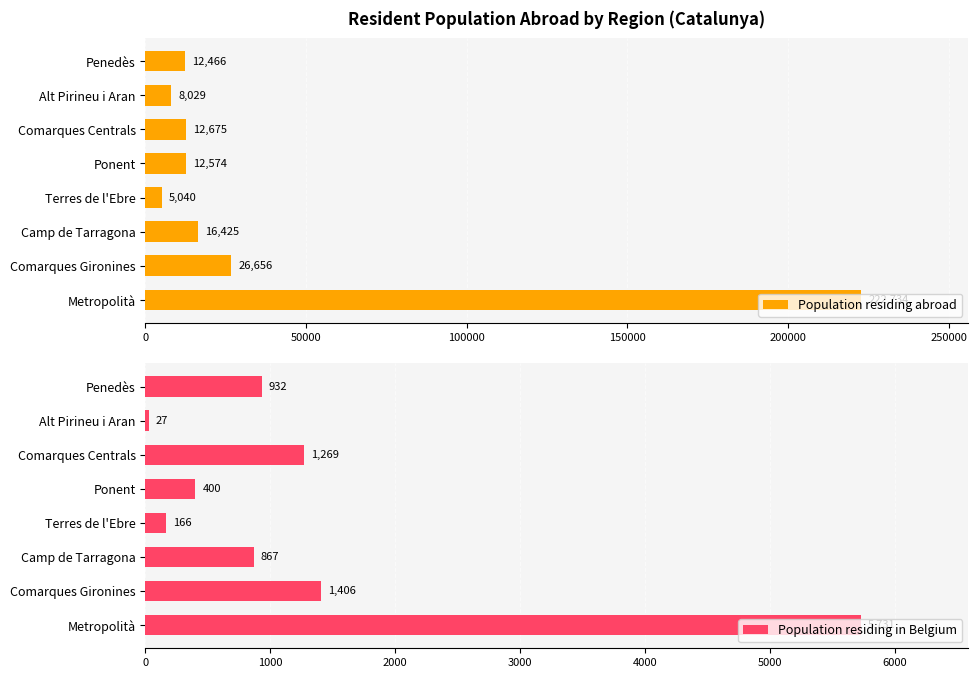

True or false: Population residing abroad has a value of 45244 at Metropolità.

False